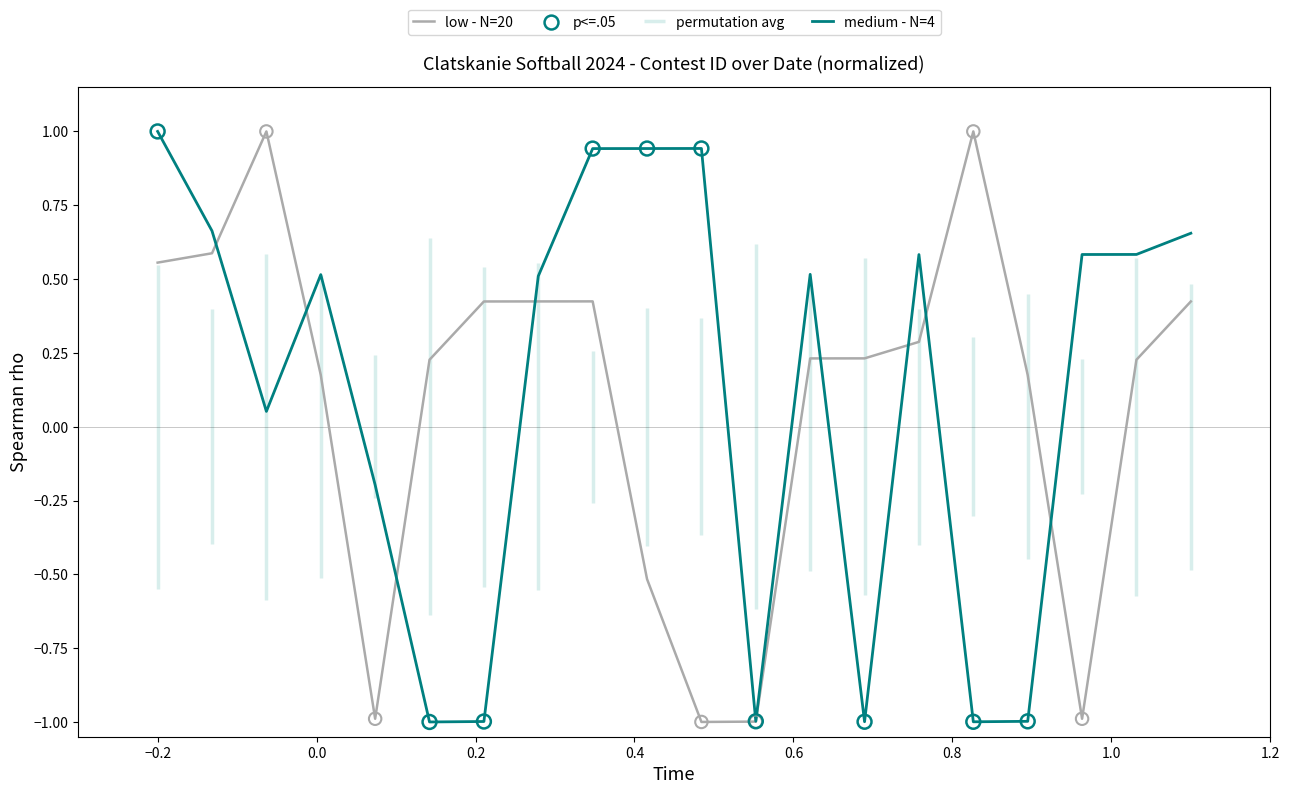

Which series contains the highest Y value?

low - N=20